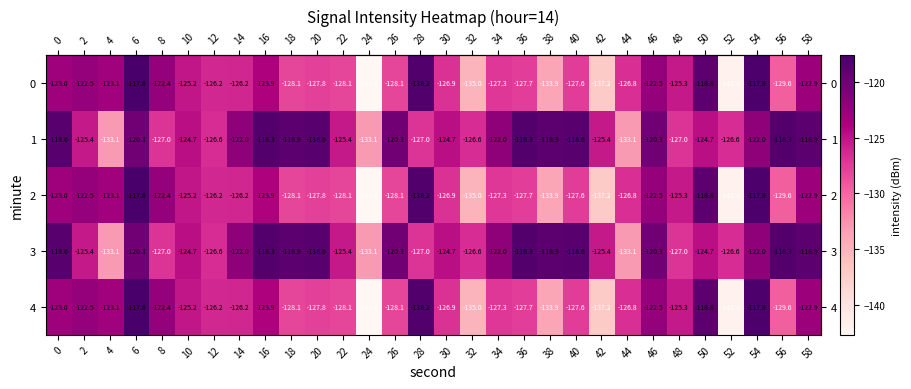

What value does the 0 series have at 18?

-128.1